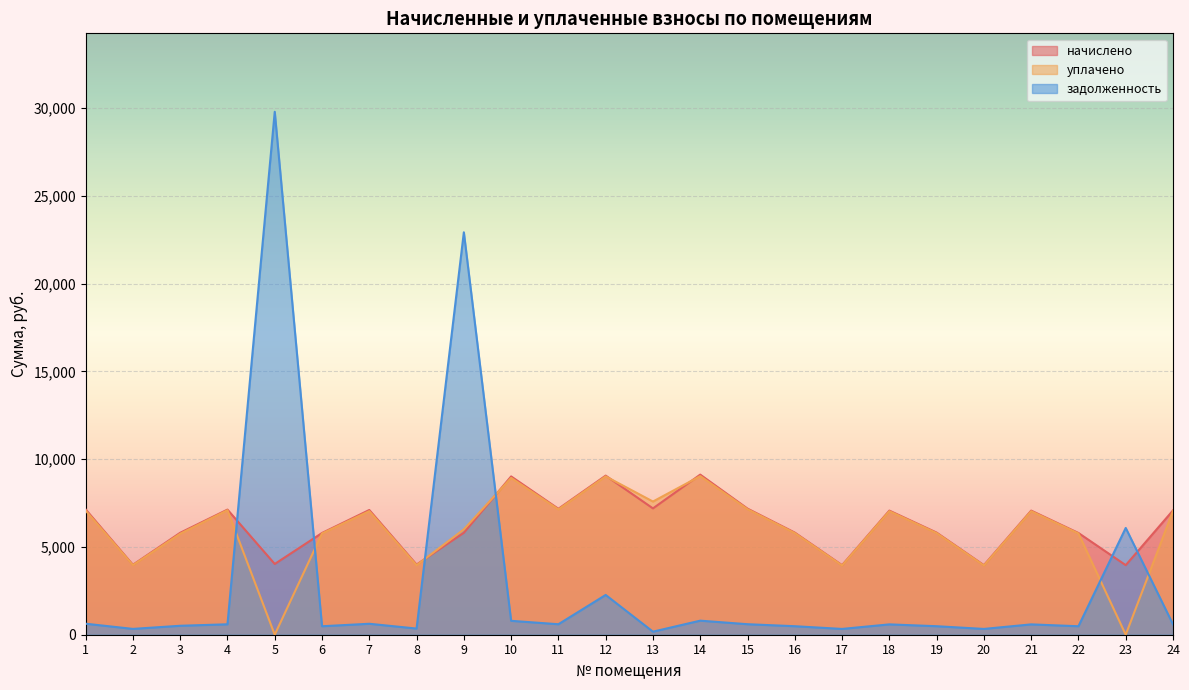

What is the sum of all уплачено values?

141891.1